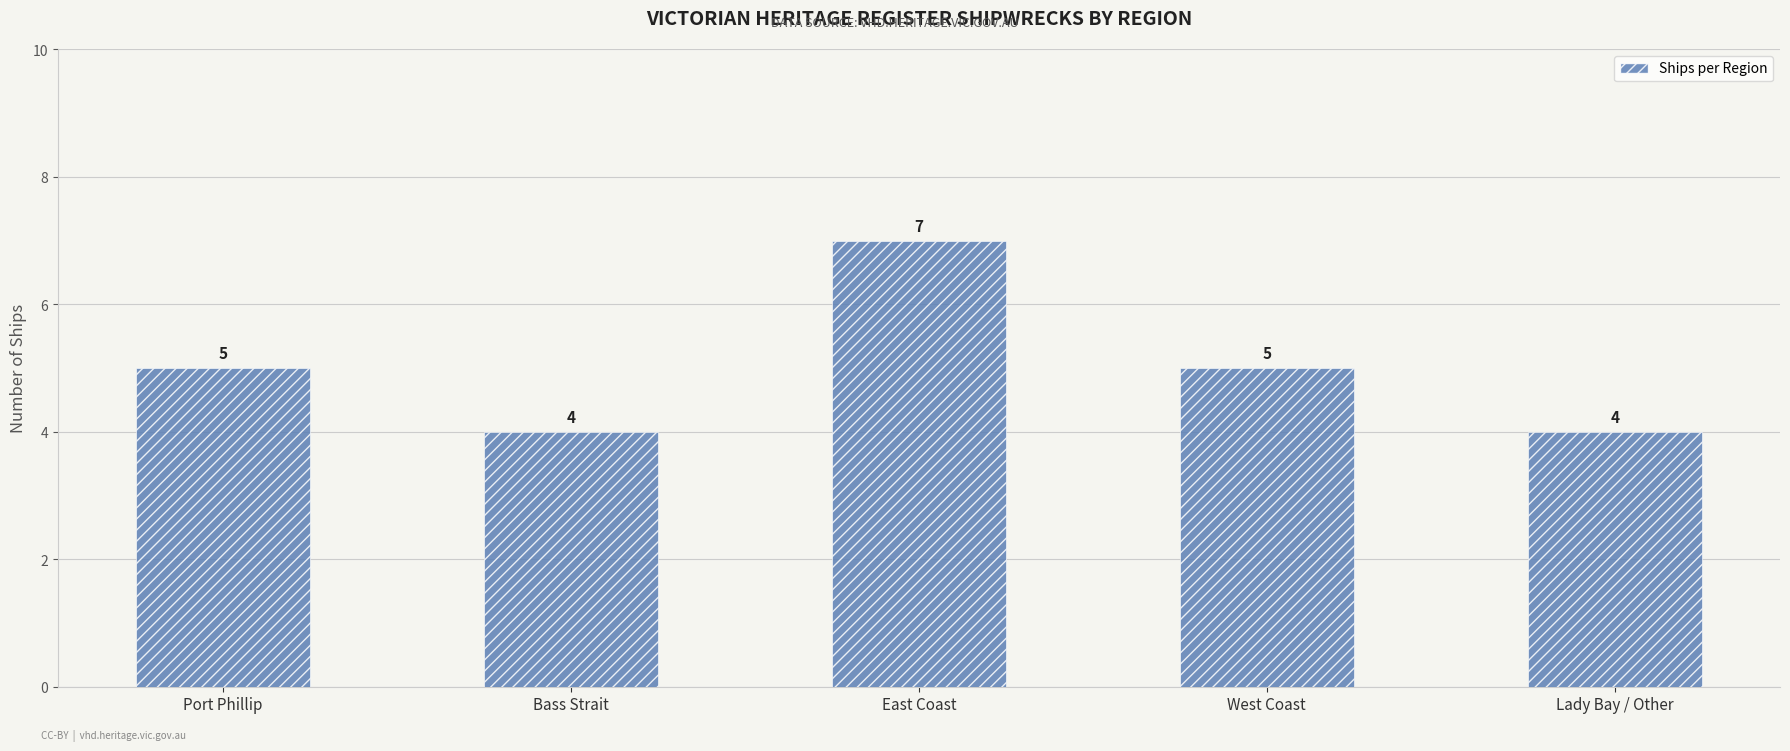

The chart shows a value of 4 at East Coast. True or false?

False